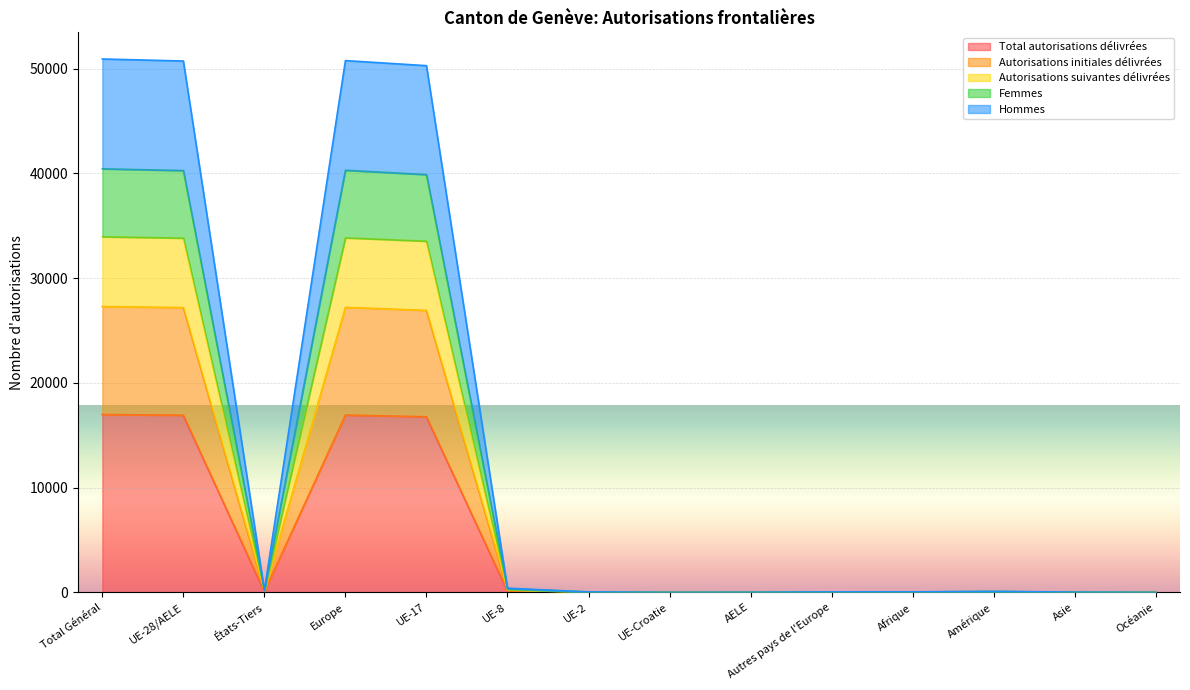

What are all the series names shown in the legend?

Total autorisations délivrées, Autorisations initiales délivrées, Autorisations suivantes délivrées, Femmes, Hommes